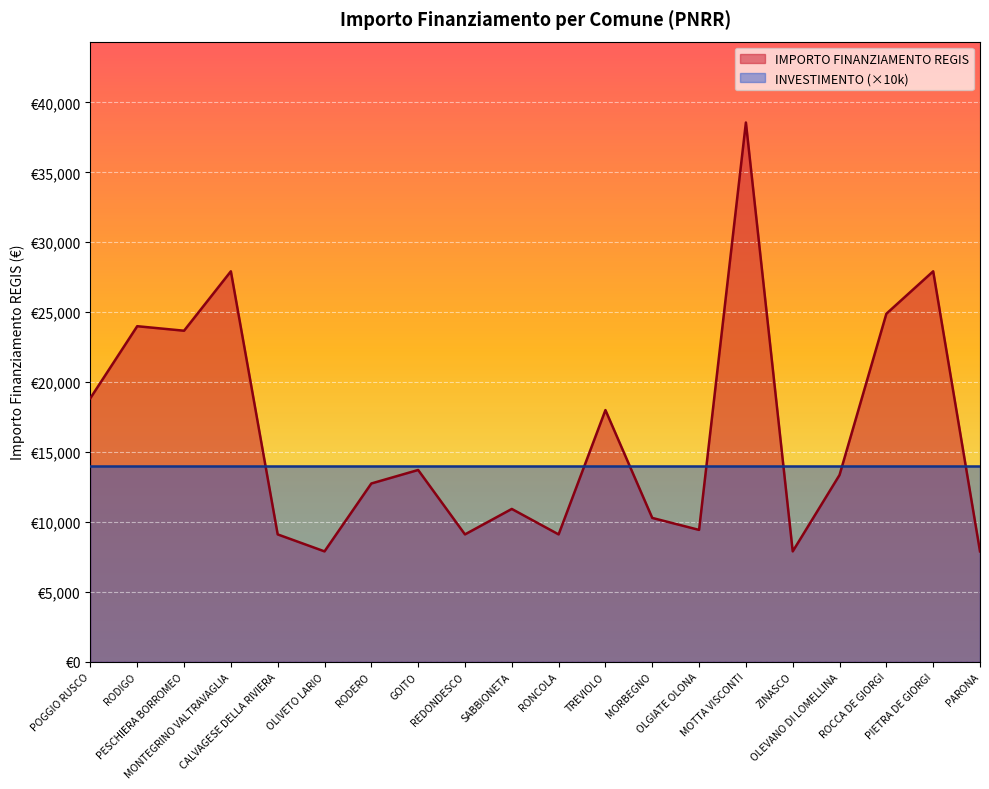

What is the average value?

16263